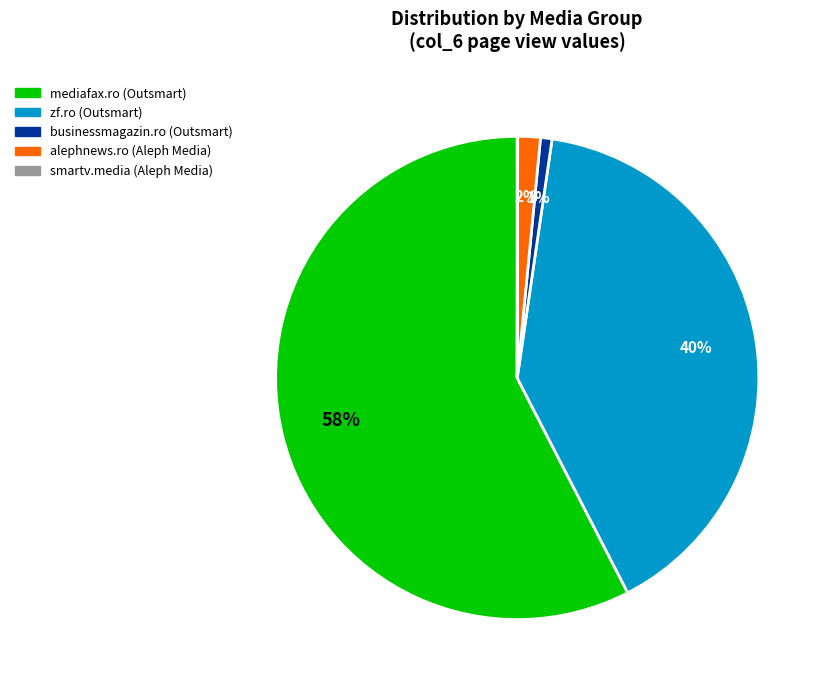

Is it true that businessmagazin.ro (Outsmart) is 13% of the pie?

False